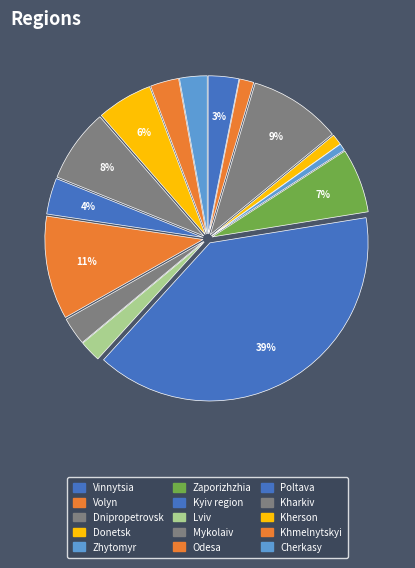

What percentage is the Poltava slice, to the nearest percent?

4%